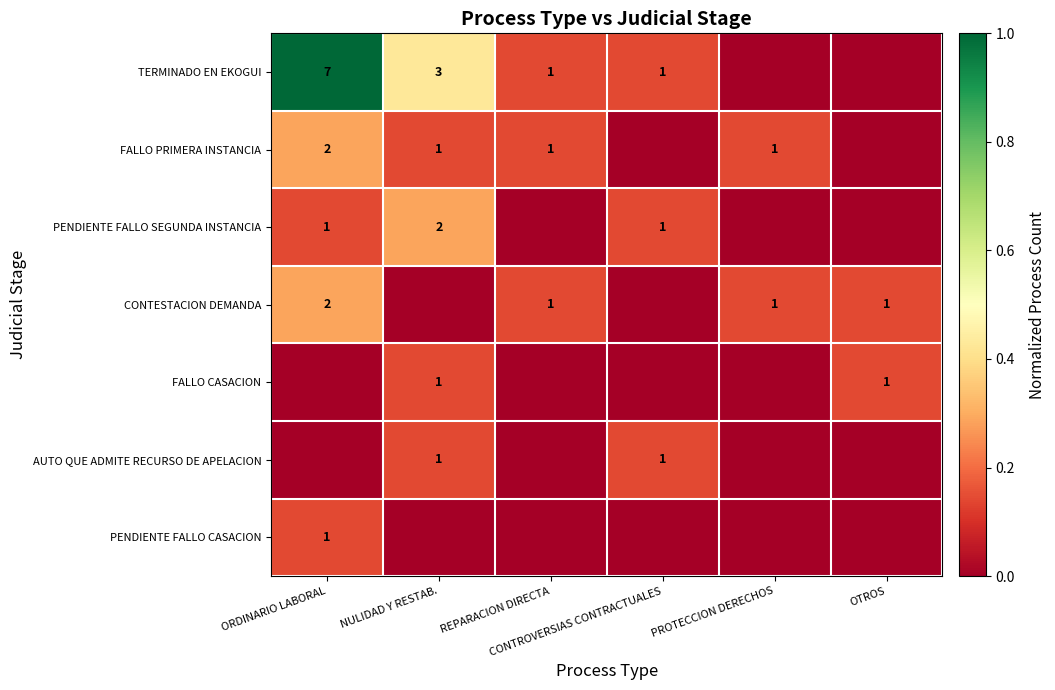

Rank the series at REPARACION DIRECTA from highest to lowest value.

TERMINADO EN EKOGUI, FALLO PRIMERA INSTANCIA, CONTESTACION DEMANDA, PENDIENTE FALLO SEGUNDA INSTANCIA, FALLO CASACION, AUTO QUE ADMITE RECURSO DE APELACION, PENDIENTE FALLO CASACION